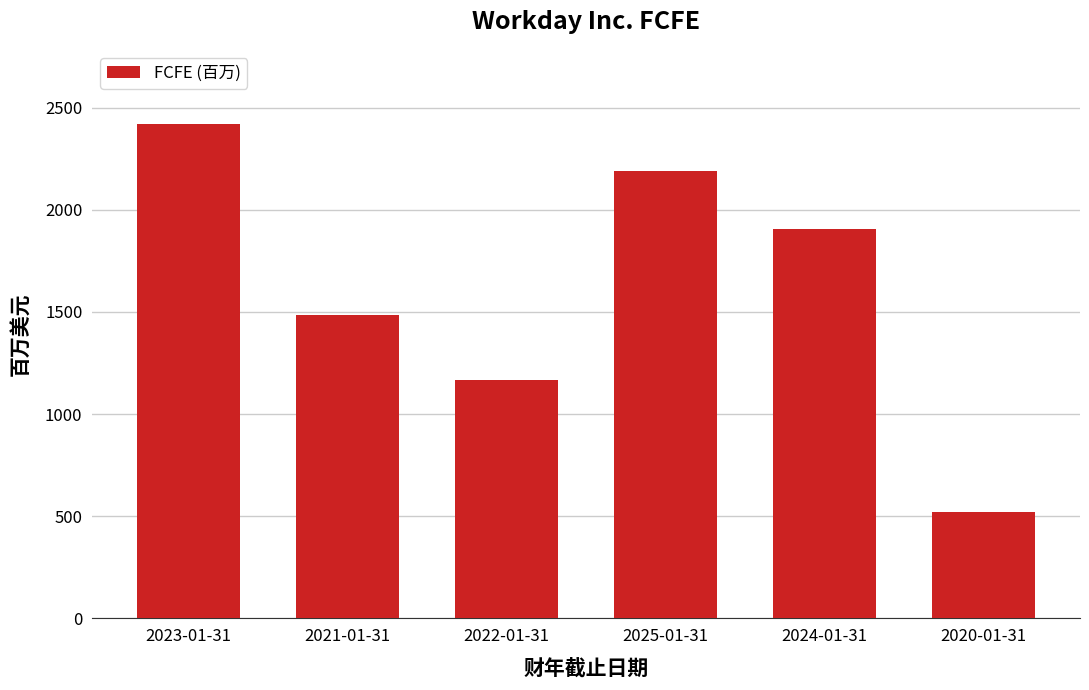

Count the values in the range 1169 to 2189.

4